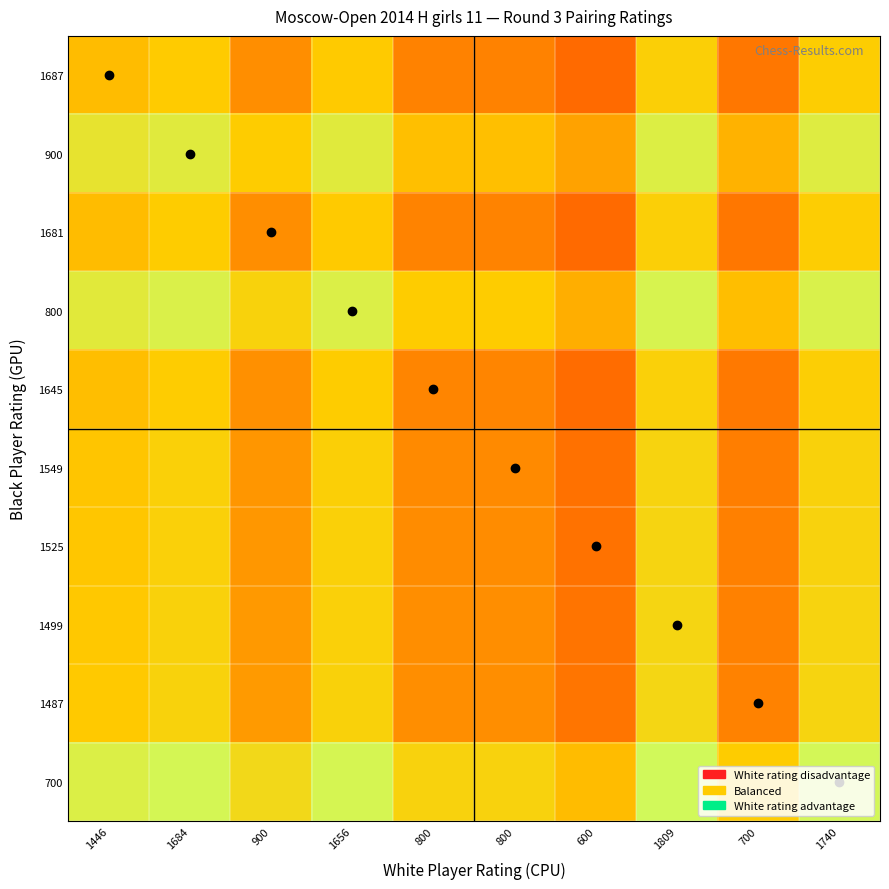

Rank the series at 1656 from highest to lowest value.

700, 800, 900, 1487, 1499, 1525, 1549, 1645, 1681, 1687